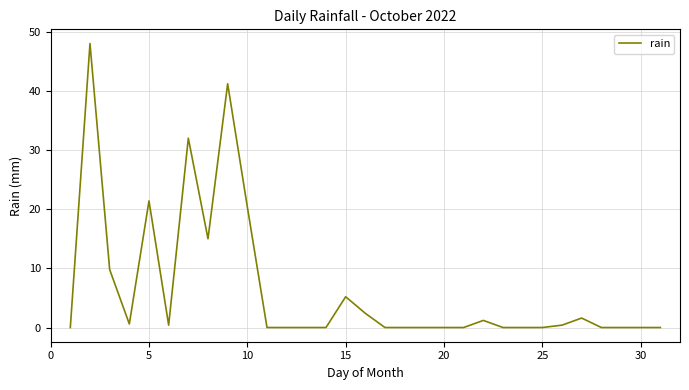

Does the chart have visible grid lines?

Yes